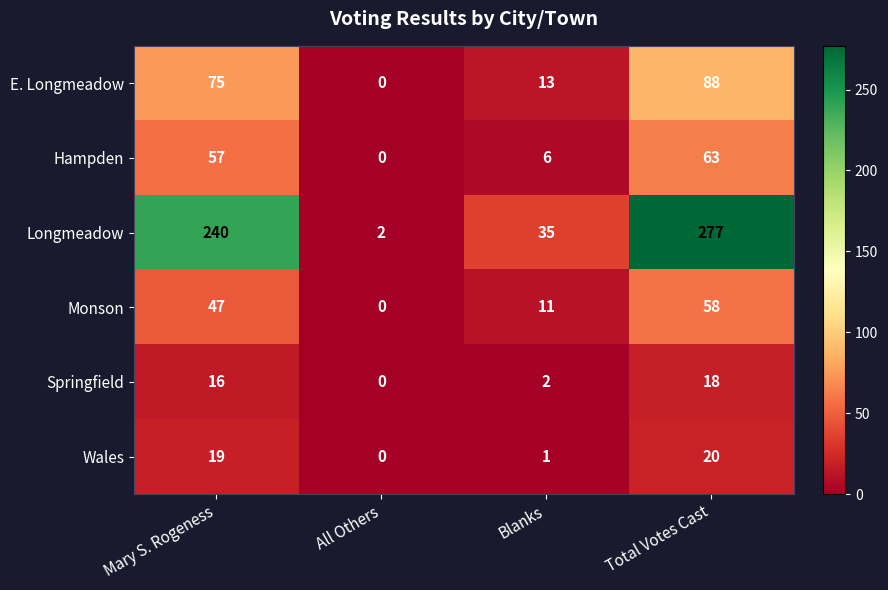

Between Mary S. Rogeness and Blanks, which series saw the biggest shift?

Longmeadow